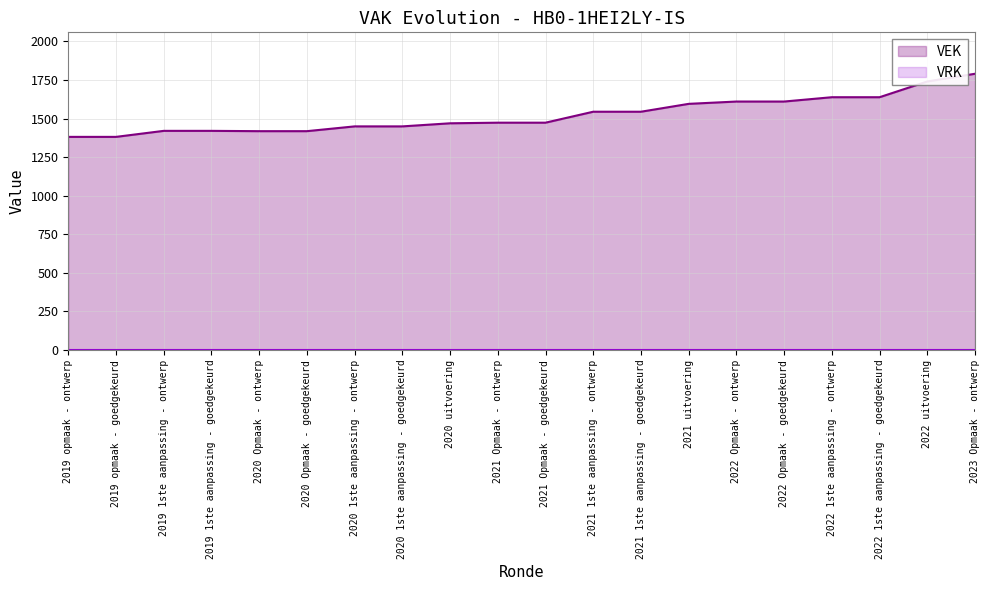

Rank the series by their average value, from highest to lowest.

VEK, VRK